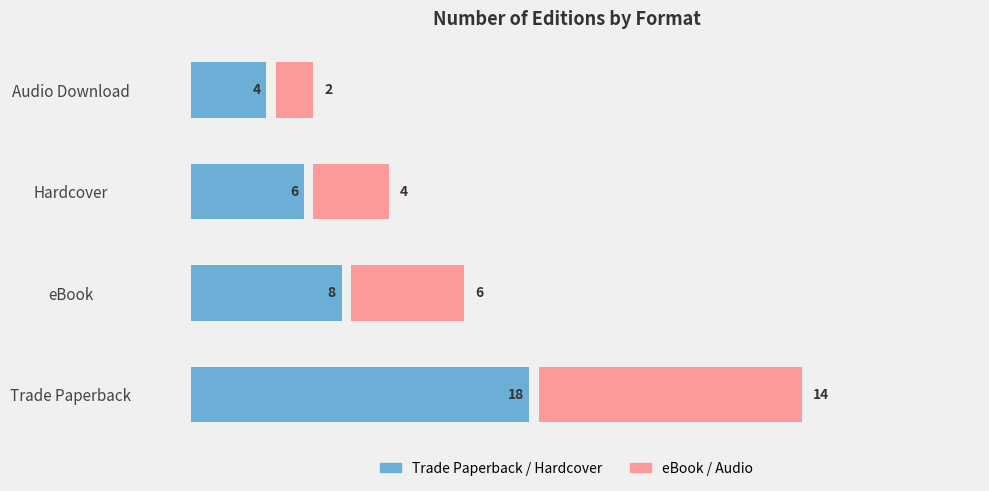

Is it true that Trade/Primary equals 8 at Hardcover?

False